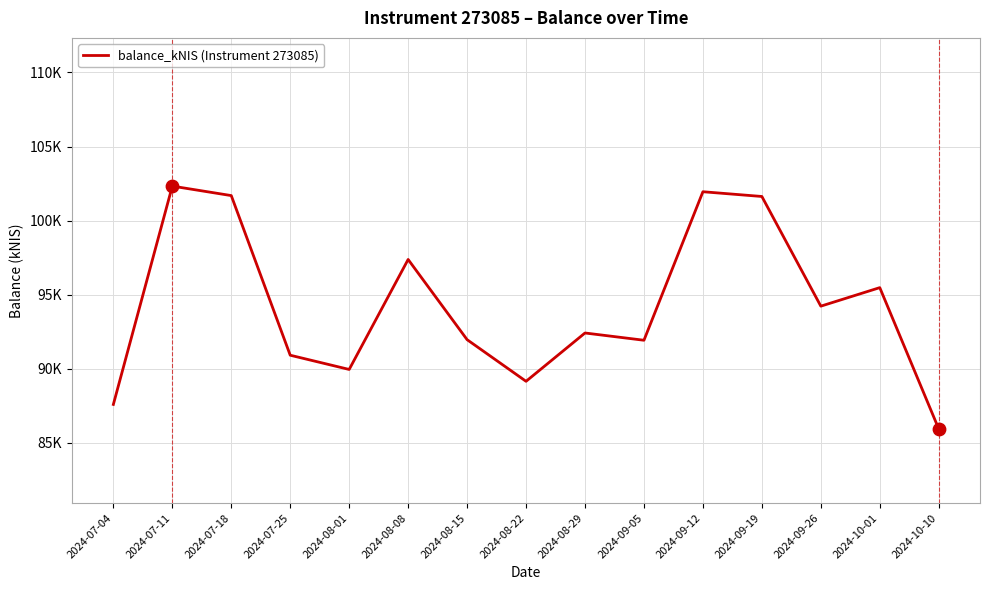

What is the change in value from 2024-07-11 to 2024-09-12?

-0.4